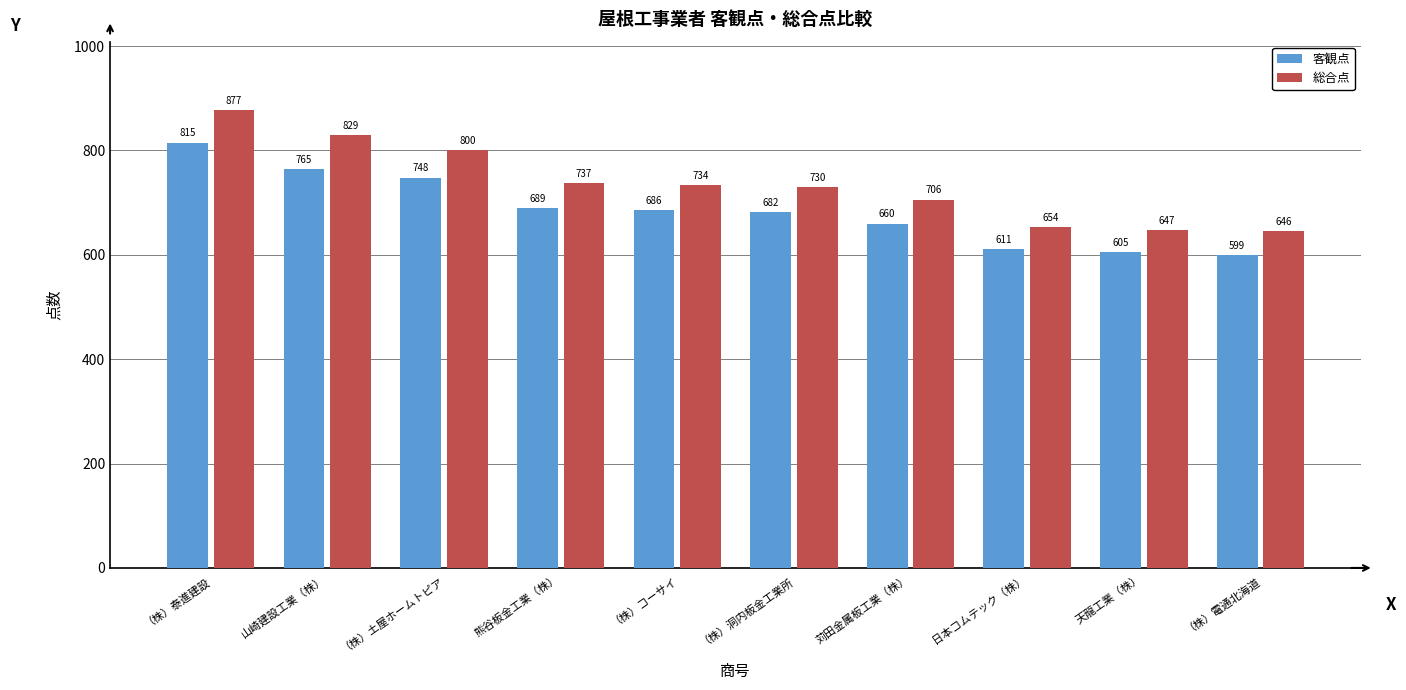

Where is 客観点 nearest to the value 707?

熊谷板金工業（株）